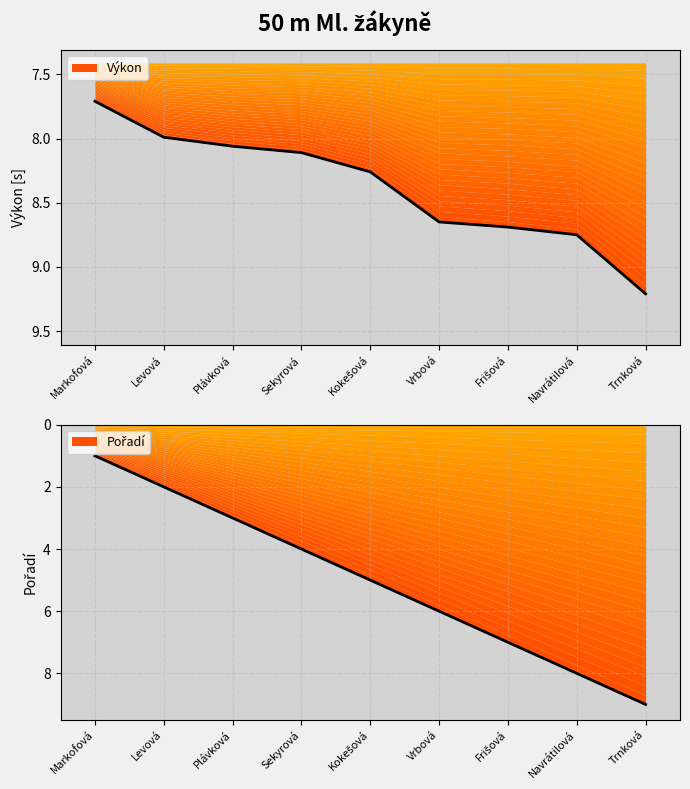

Reading left to right, extract all data points from this chart.

Pořadí: 1.0	2.0	3.0	4.0	5.0	6.0	7.0	8.0	9.0
Výkon: 7.7	8.0	8.1	8.1	8.3	8.7	8.7	8.8	9.2